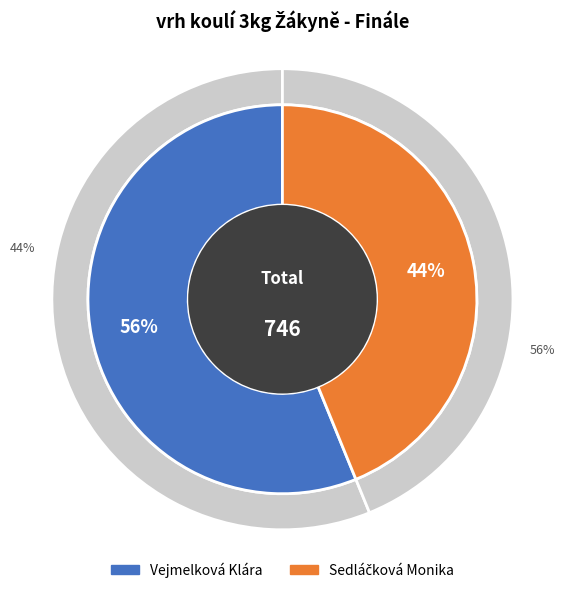

What is the change in value from Vejmelková Klára to Sedláčková Monika?

-92